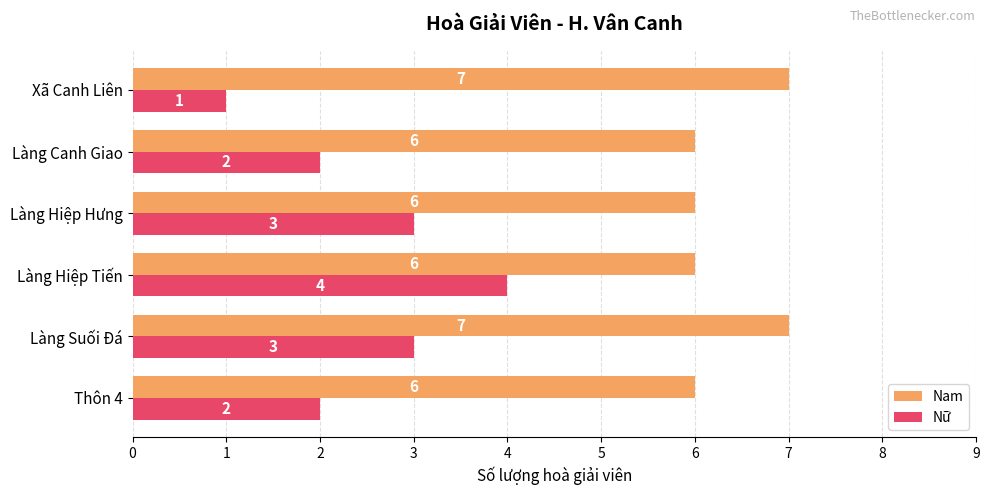

At how many categories does at least one series exceed 5?

6